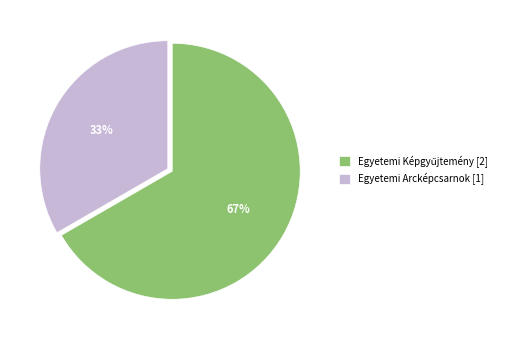

Which slice is the smallest?

Egyetemi Arcképcsarnok [1]